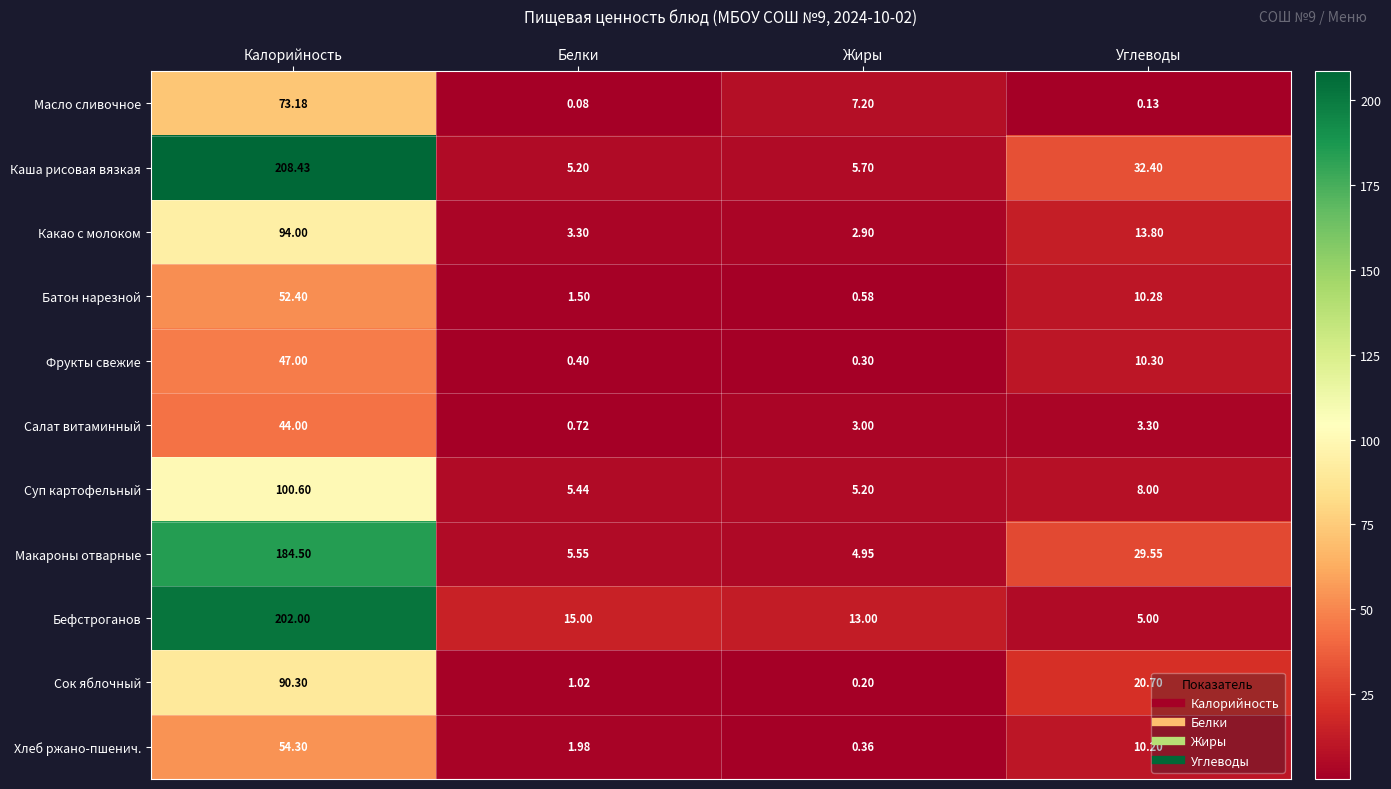

Rank the categories by Фрукты свежие value from lowest to highest.

Жиры, Белки, Углеводы, Калорийность